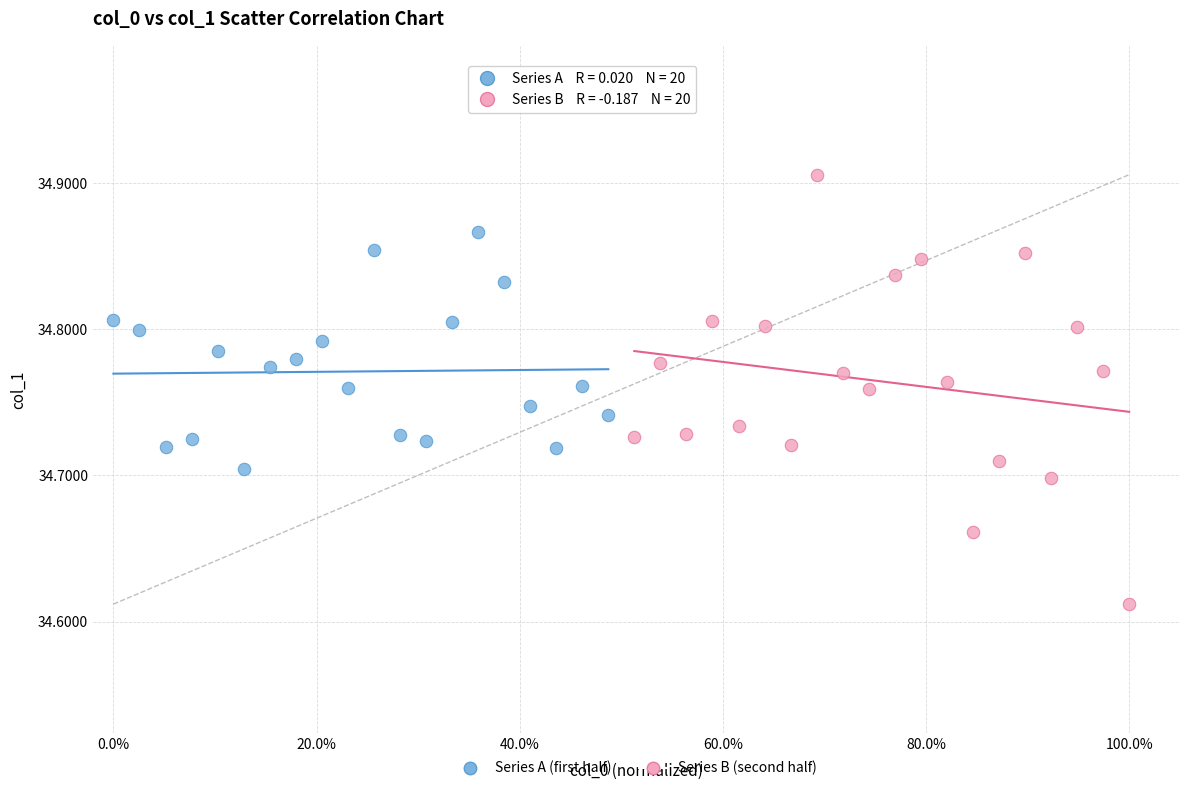

Which series has the widest spread of Y values?

Series B (second half)